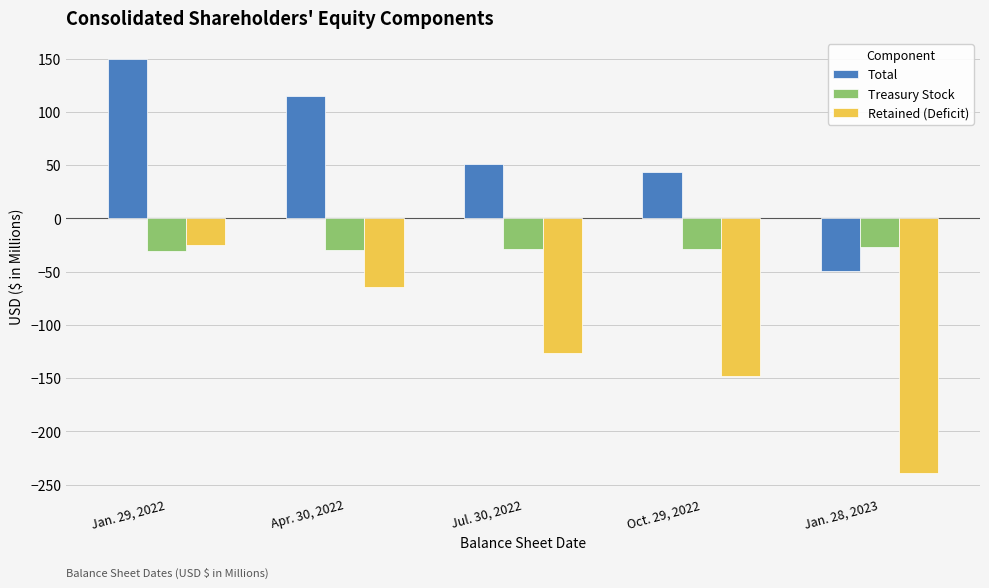

The Total series shows 149.8 at Jan. 29, 2022. True or false?

True